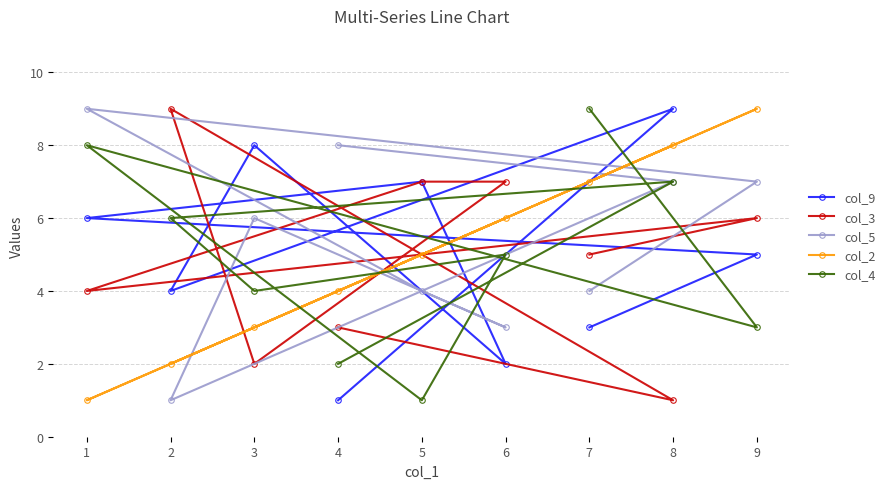

Between 6 and 1, which is larger?

1